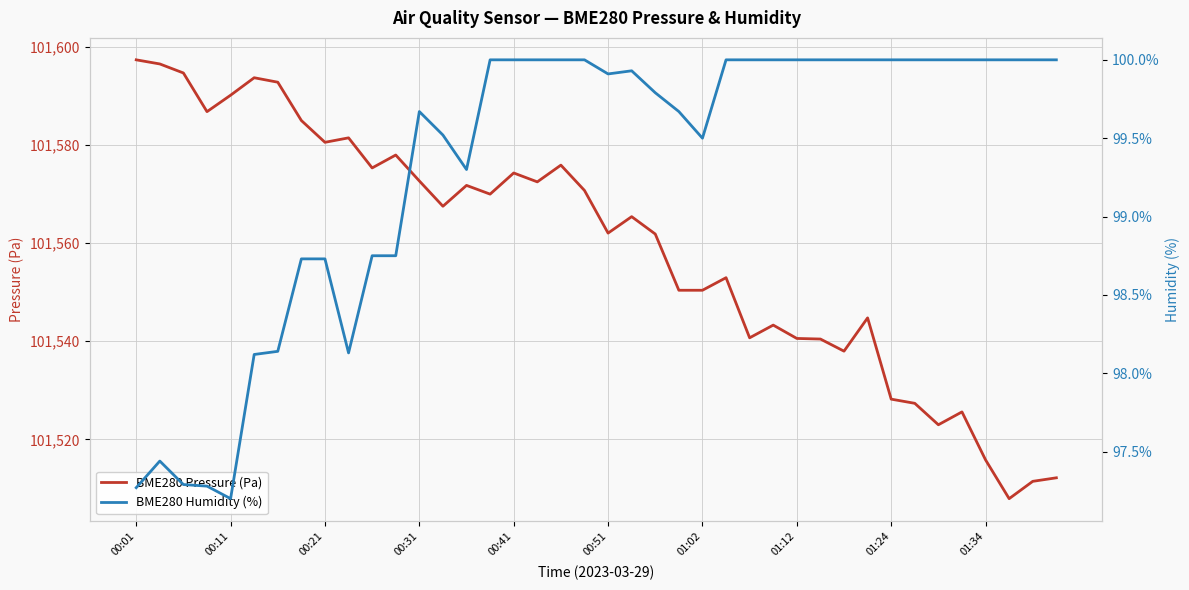

What value does the BME280 Pressure (Pa) series have at 00:51?

101562.0